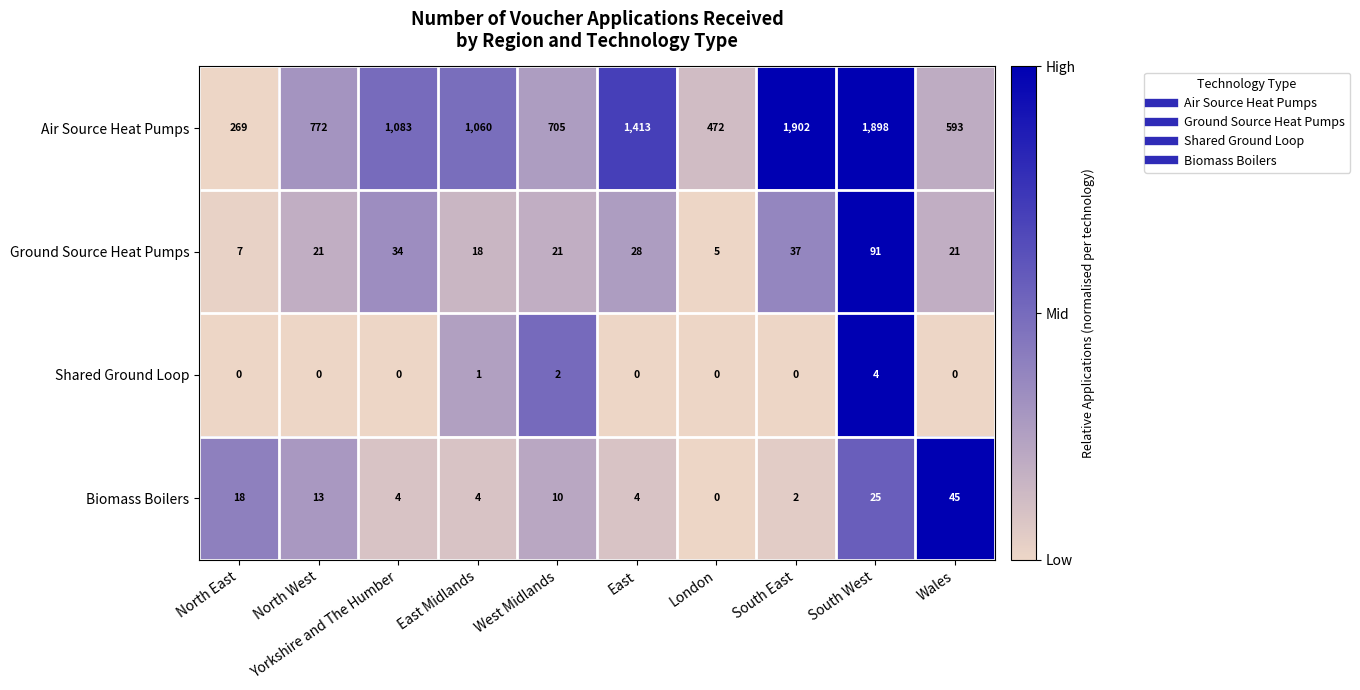

Which series has the largest total across all categories?

Air Source Heat Pumps